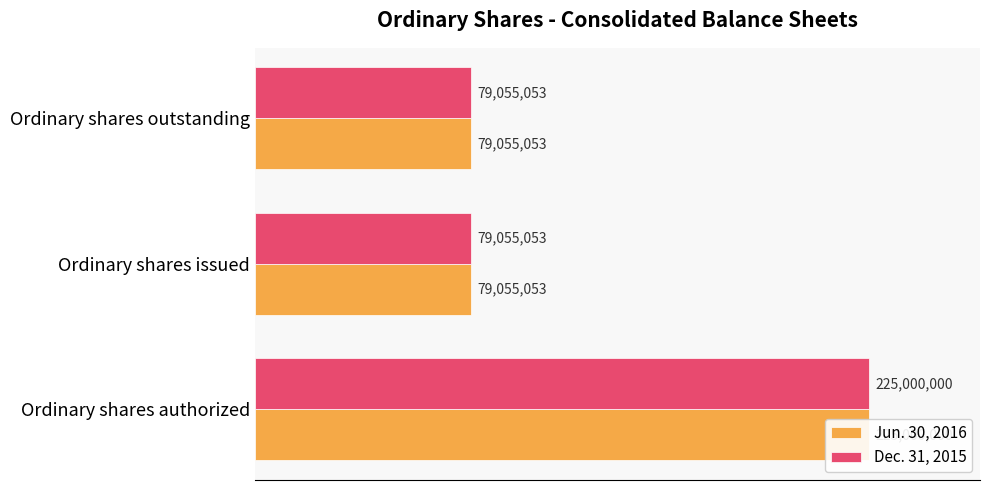

At how many categories does at least one series exceed 162911320?

1